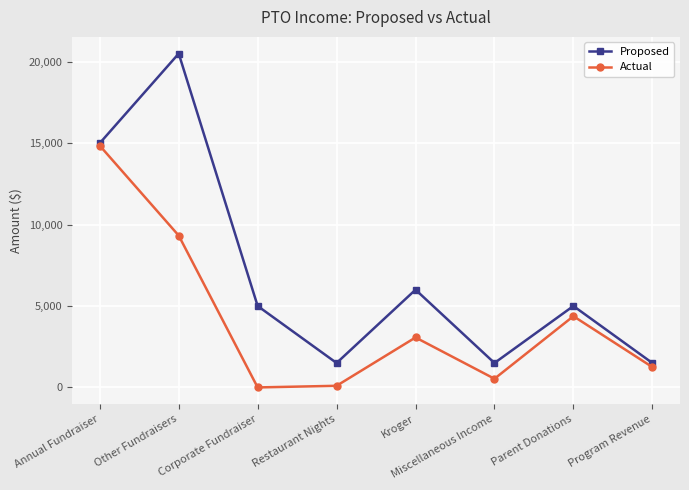

How many categories are shown in the chart?

8